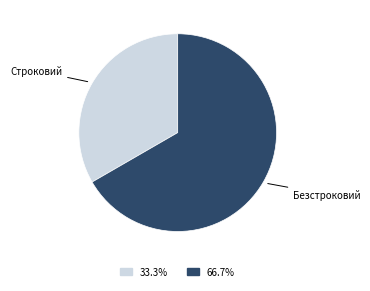

Is the sum of Строковий and Безстроковий greater than half?

Yes